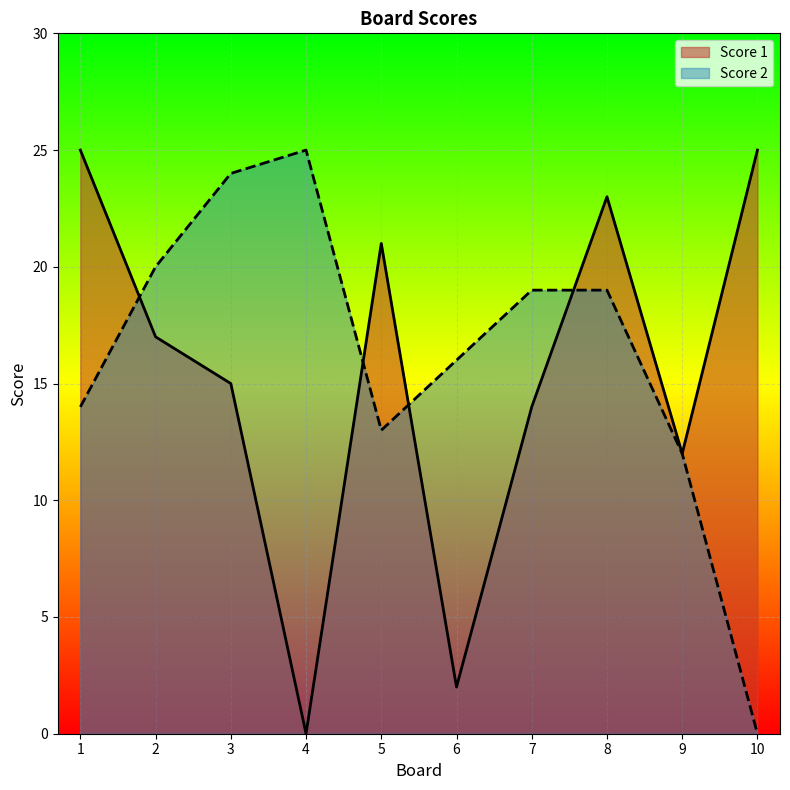

Reading left to right, transcribe all the data shown in this chart.

Score 1: 1=25	2=17	3=15	4=0	5=21	6=2	7=14	8=23	9=12	10=25
Score 2: 1=14	2=20	3=24	4=25	5=13	6=16	7=19	8=19	9=12	10=0